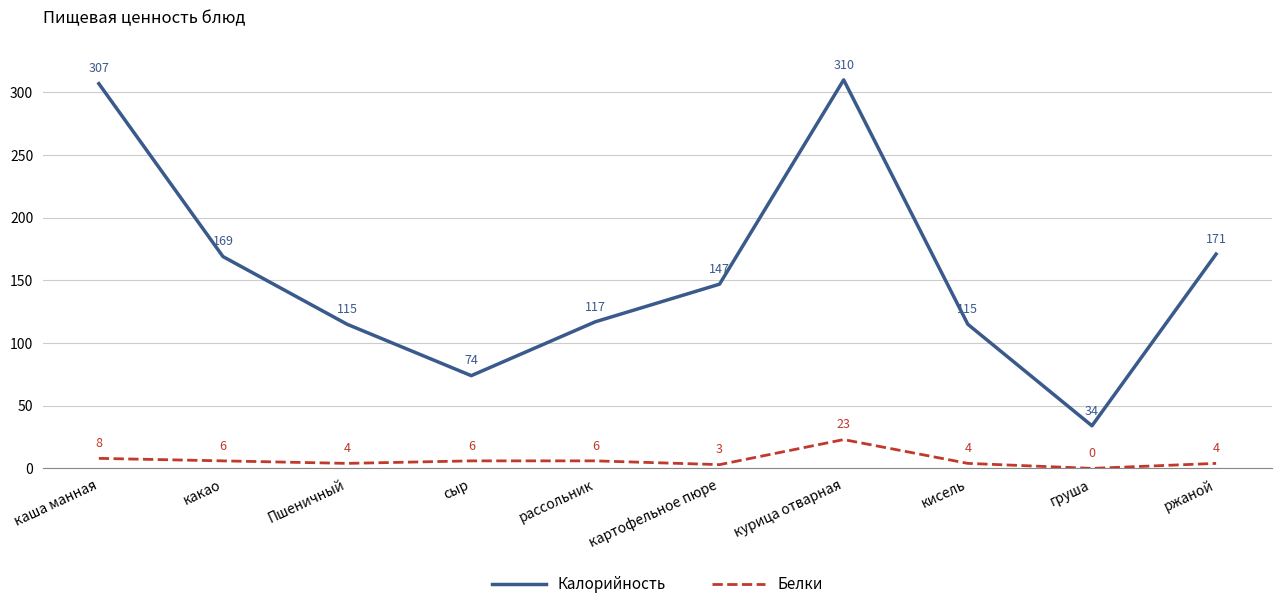

The value of Калорийность at каша манная is 109. True or false?

False